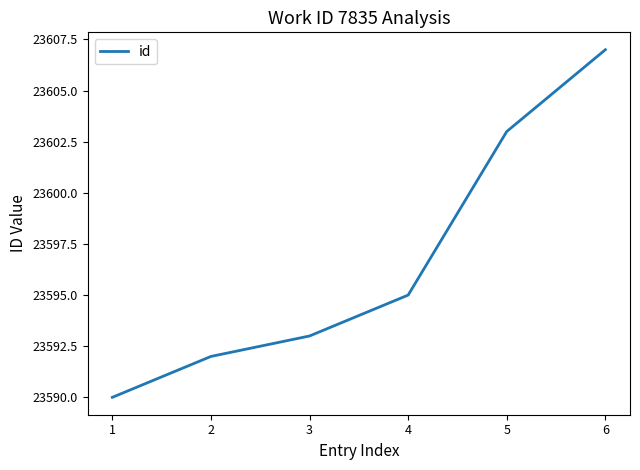

What is the sum of the values at 5 and 4?

47198